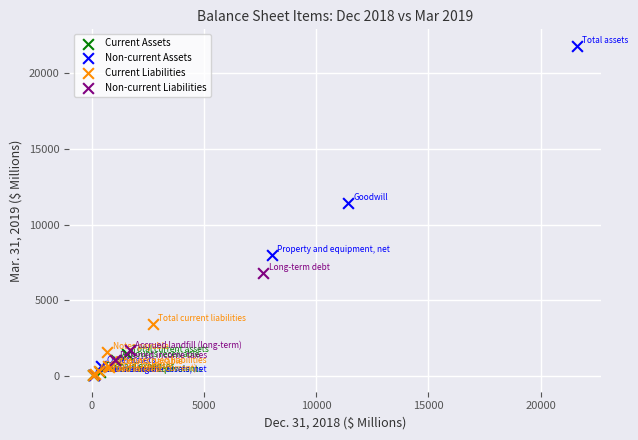

What are all the series names shown in the legend?

Current Assets, Non-current Assets, Current Liabilities, Non-current Liabilities